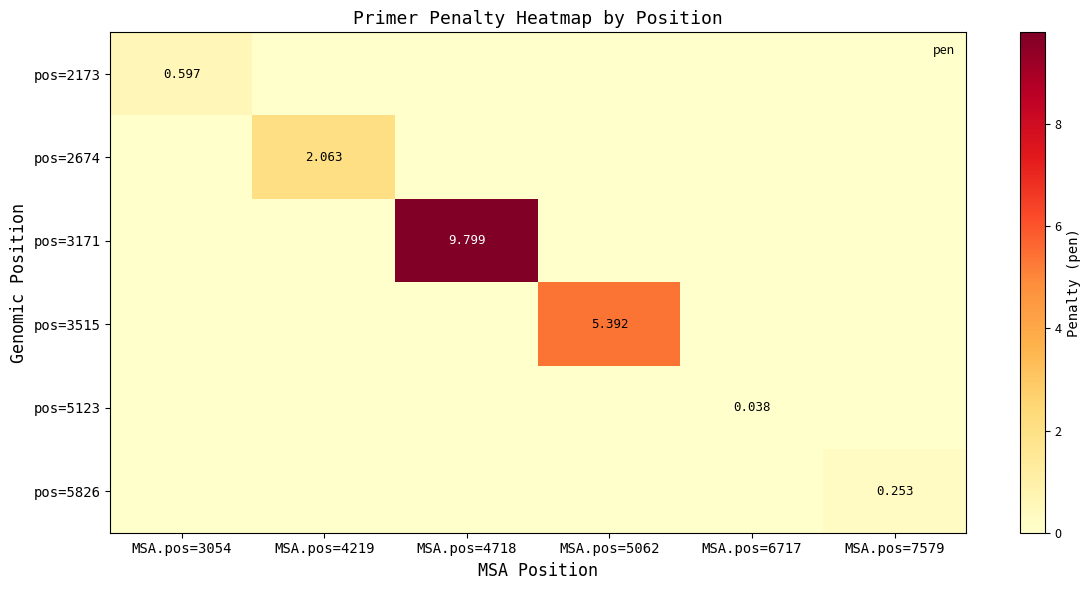

Which has a higher value, MSA.pos=5062 or MSA.pos=6717?

MSA.pos=5062